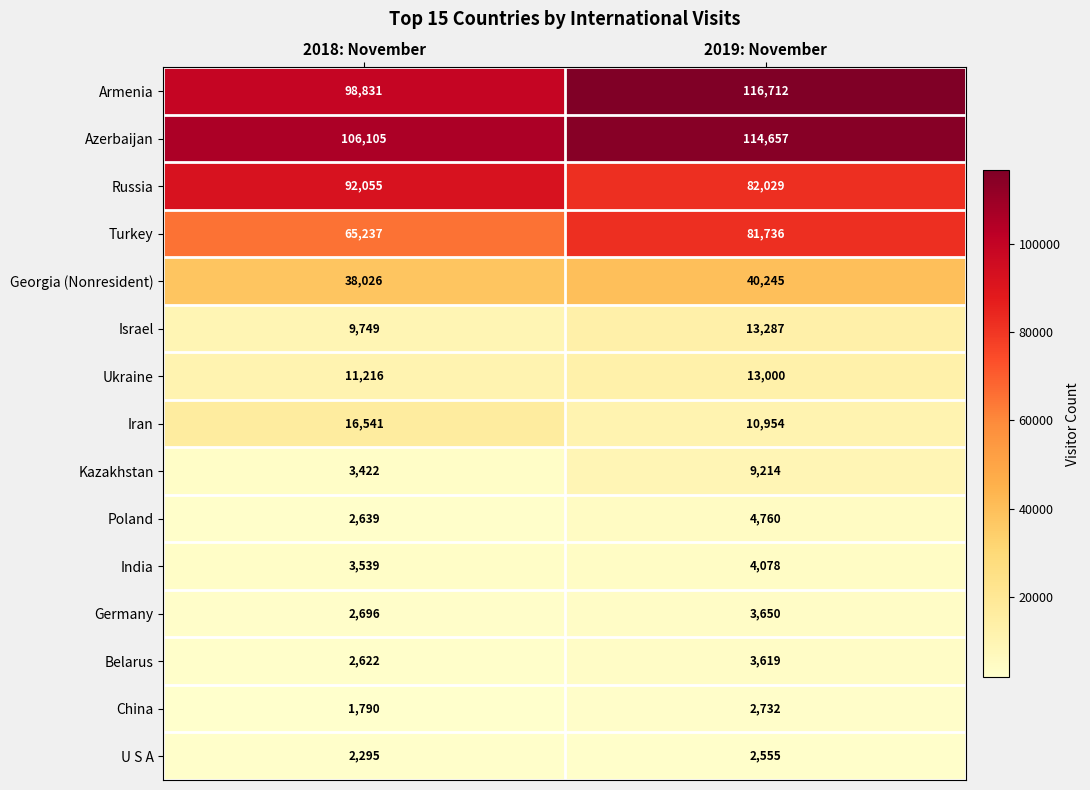

At which category does the chart reach its peak across all series?

2019: November